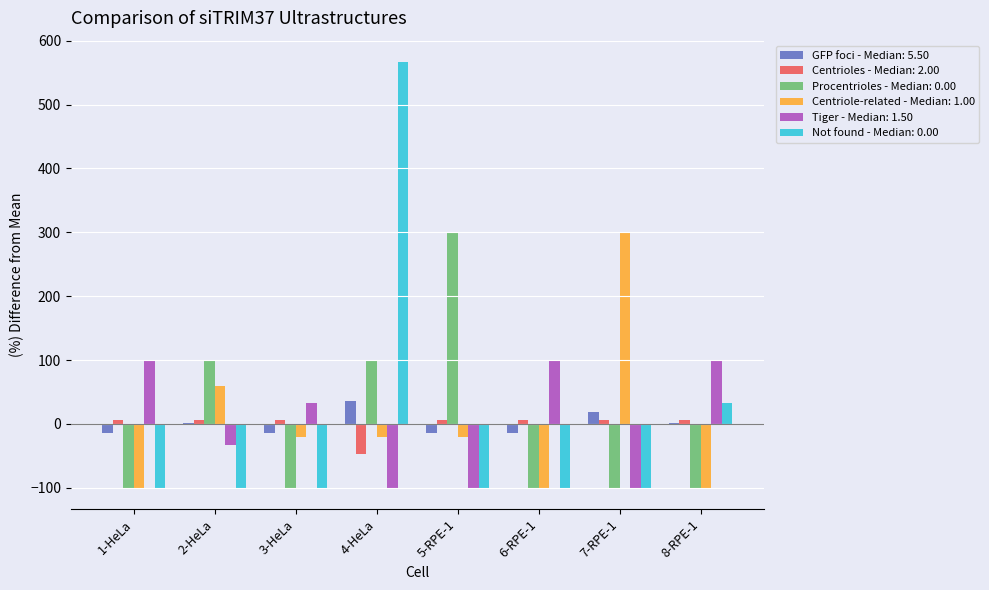

Which category has the highest value across all series?

4-HeLa